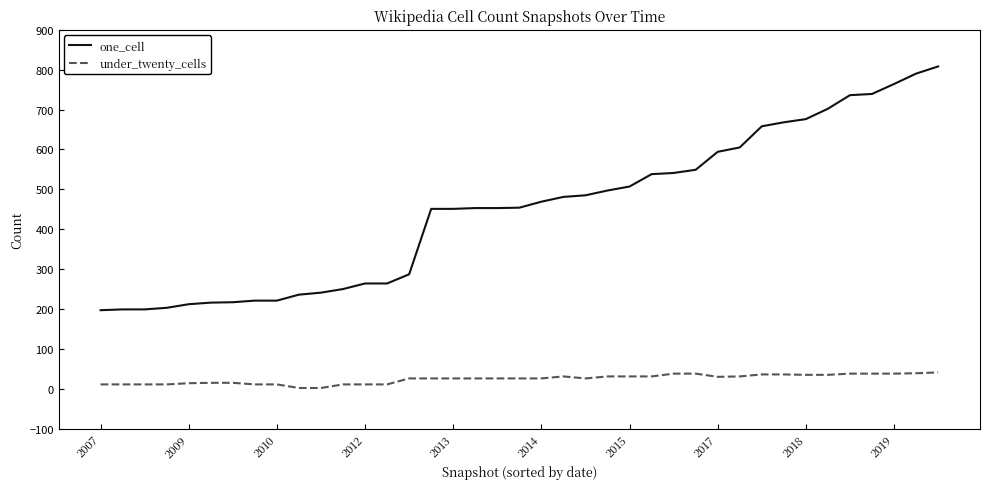

Which series has the largest range (max minus min)?

one_cell